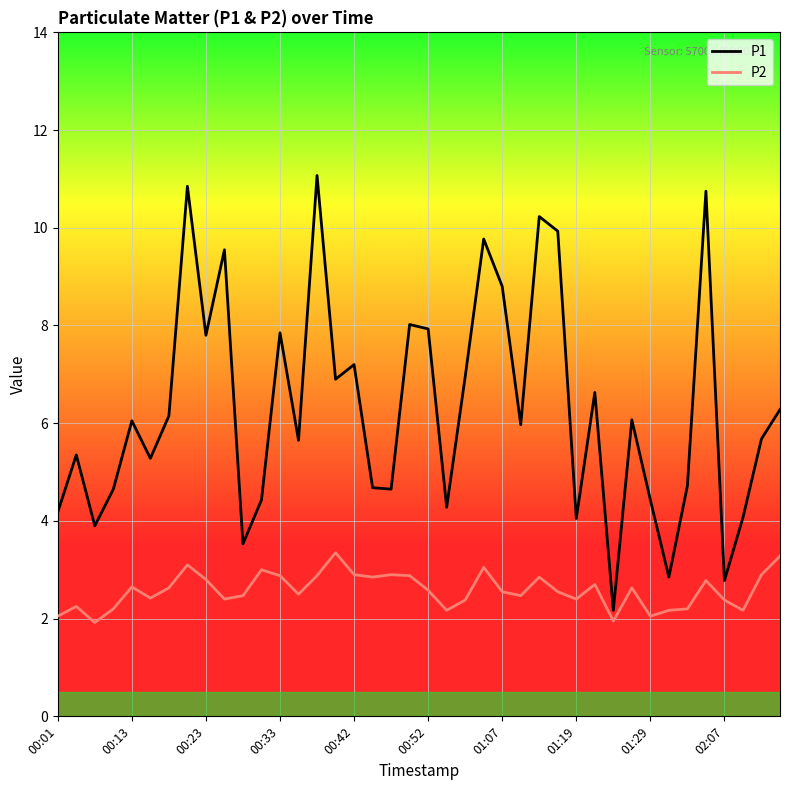

What is the minimum value shown in the chart?

1.9